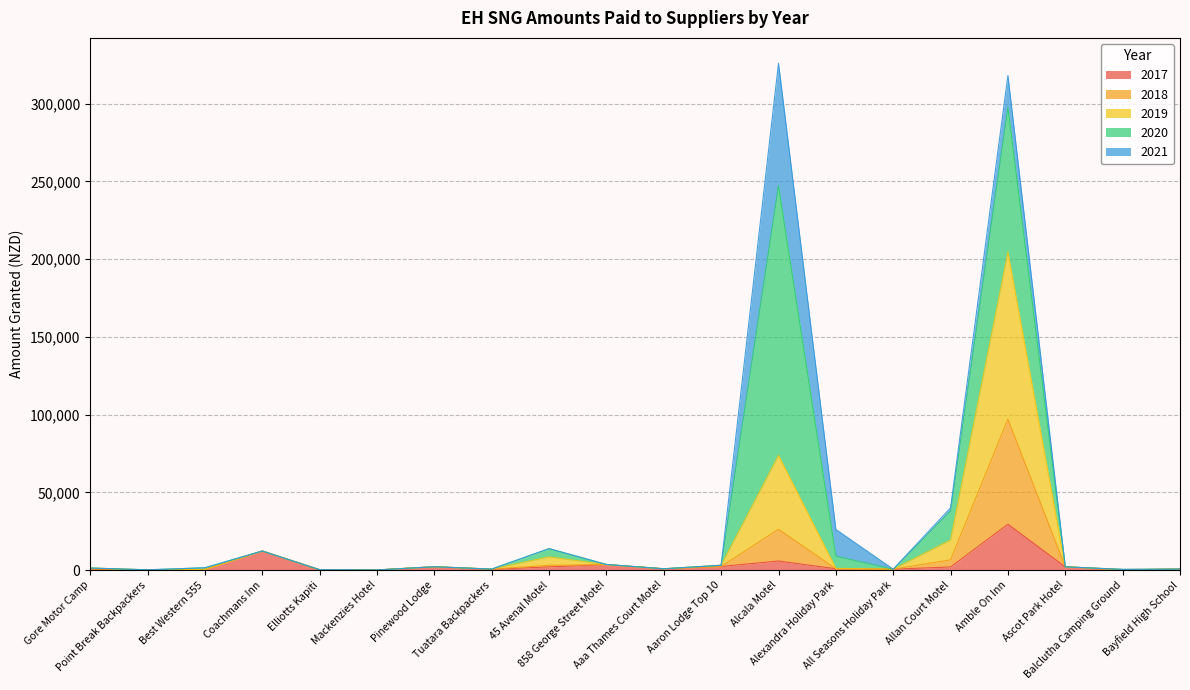

How many data points in 2021 are above 0?

4